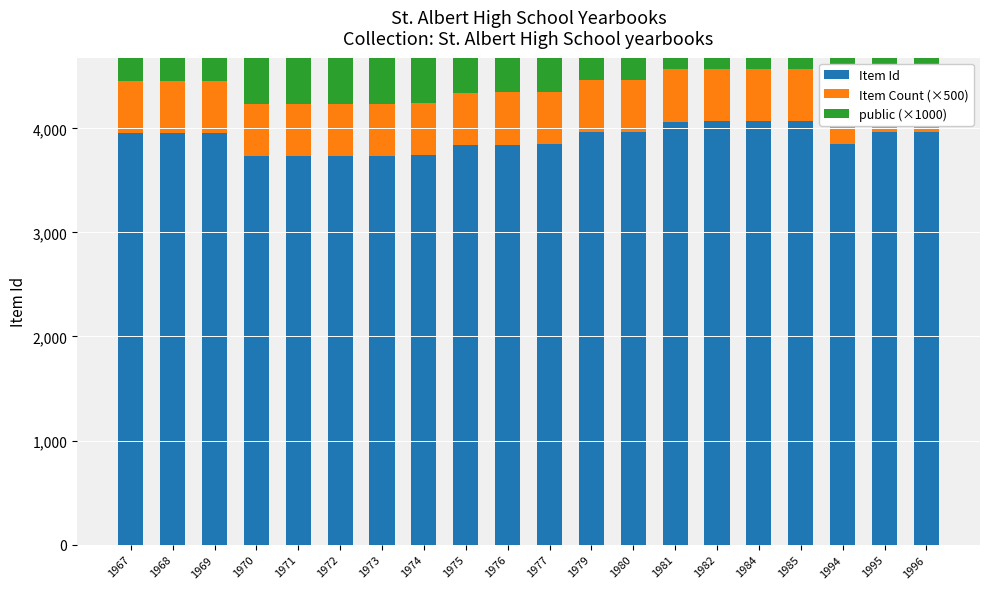

What is the difference between the Item Id values at 1979 and 1973?

222